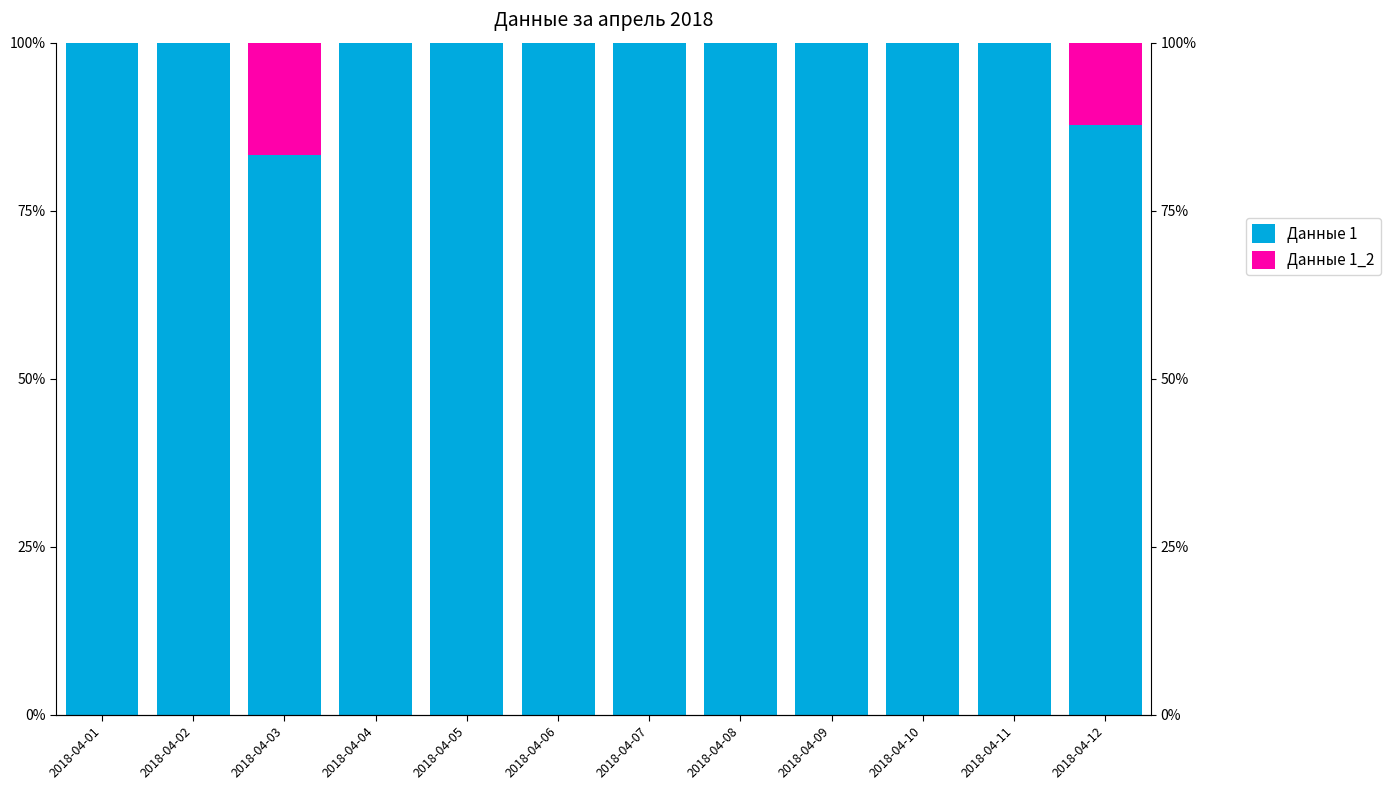

Reading left to right, extract all data points from this chart.

Данные 1: 1.0	1.0	0.8	1.0	1.0	1.0	1.0	1.0	1.0	1.0	1.0	0.9
Данные 1_2: 0.0	0.0	0.2	0.0	0.0	0.0	0.0	0.0	0.0	0.0	0.0	0.1